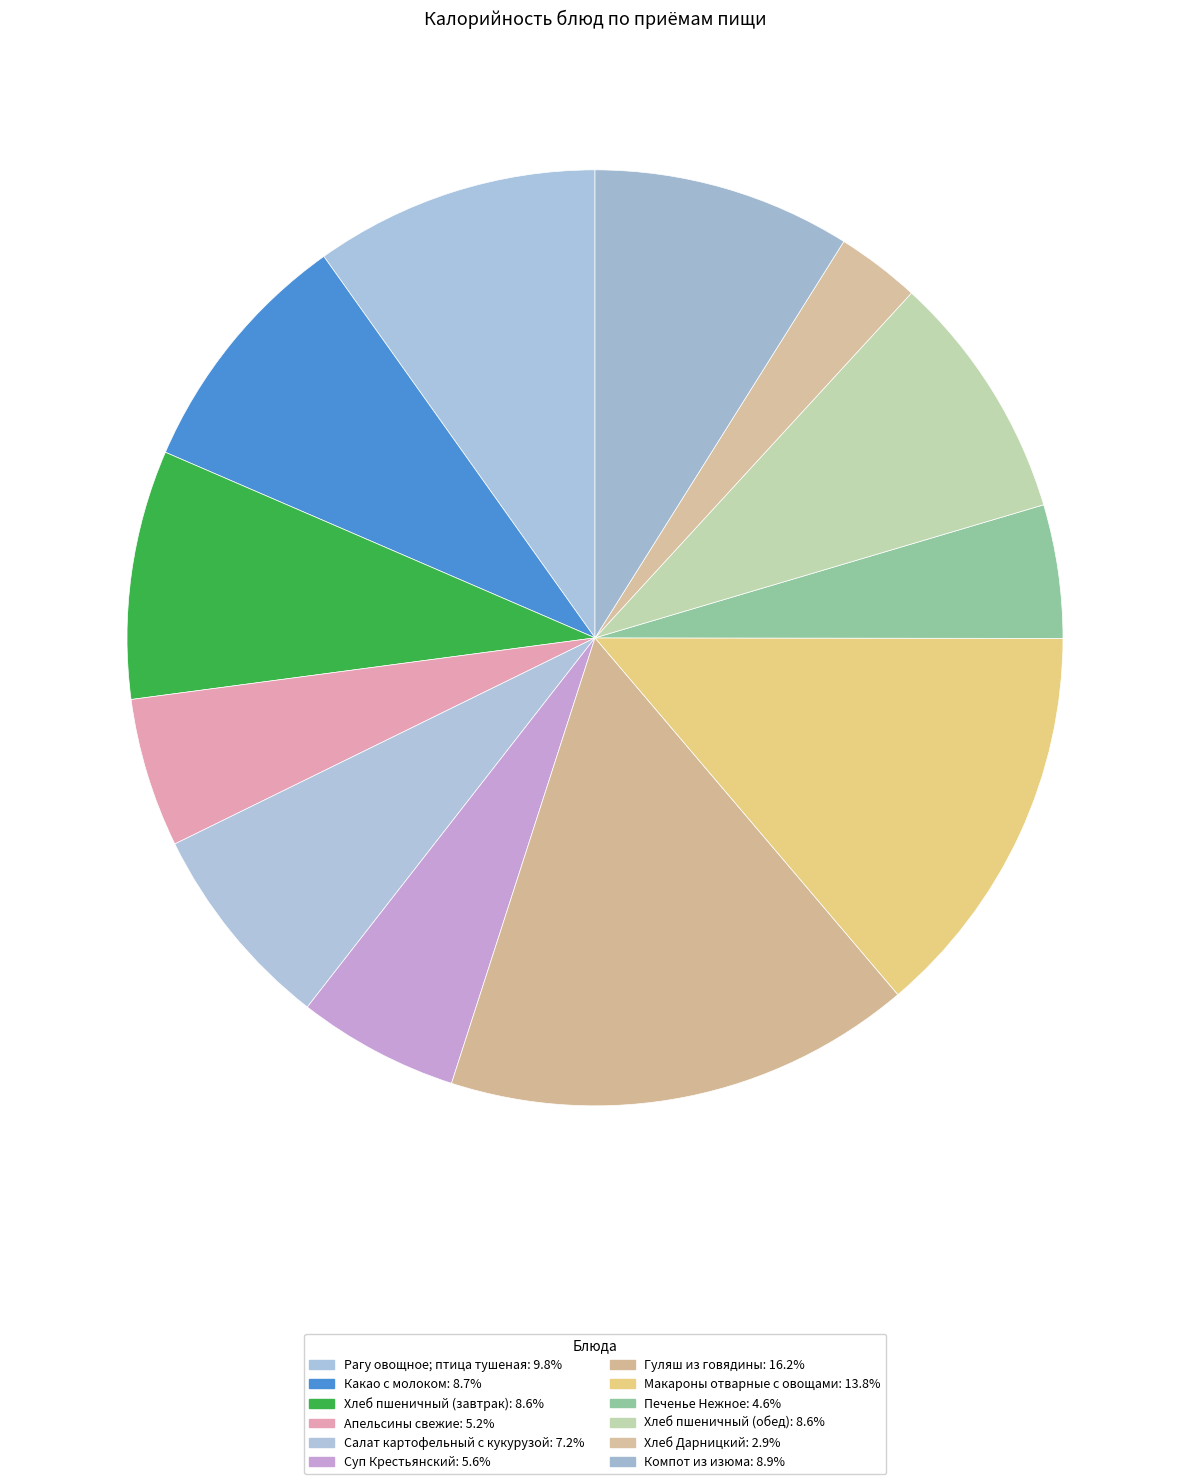

Which category has the biggest portion of the pie?

Гуляш из говядины